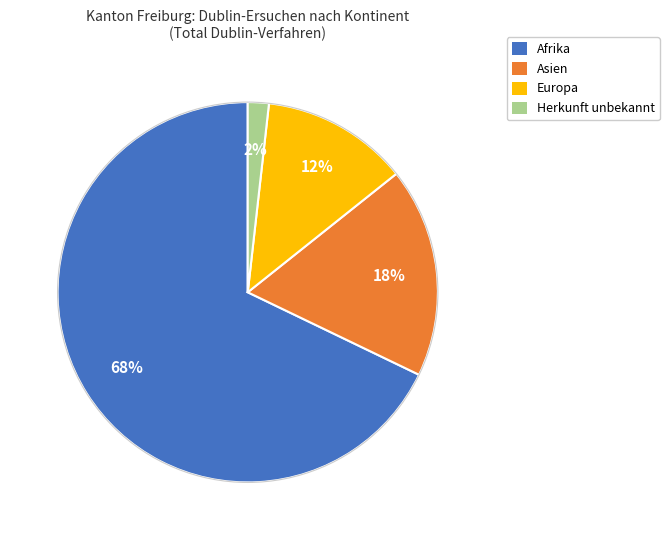

Does any single category account for the majority?

Yes